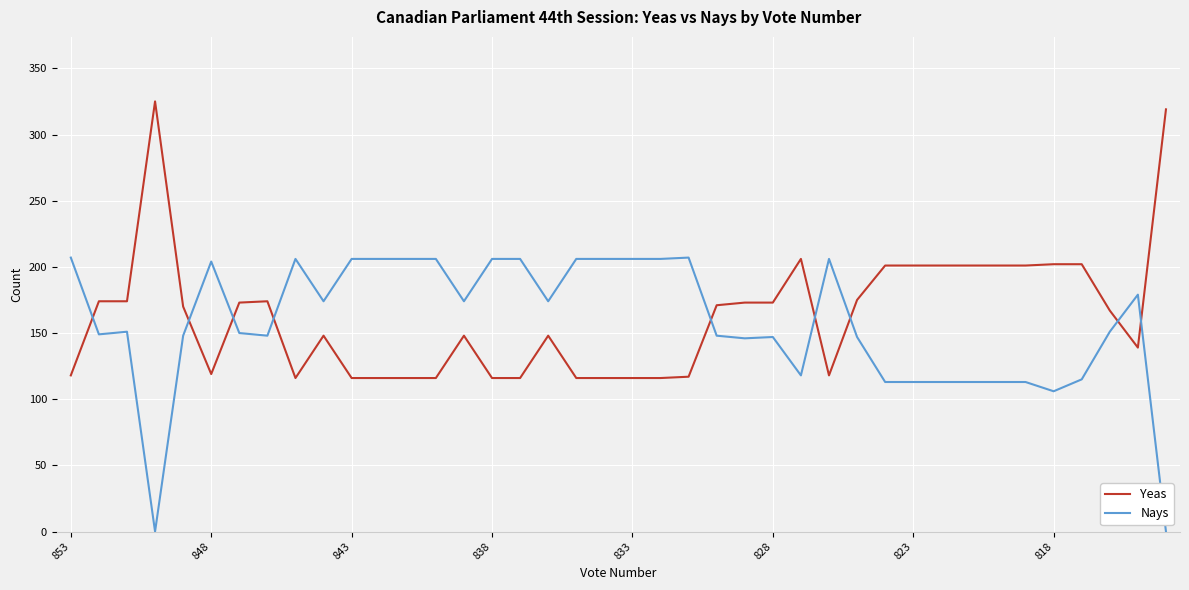

What is the difference between the second highest and second lowest values in the Yeas series?

203